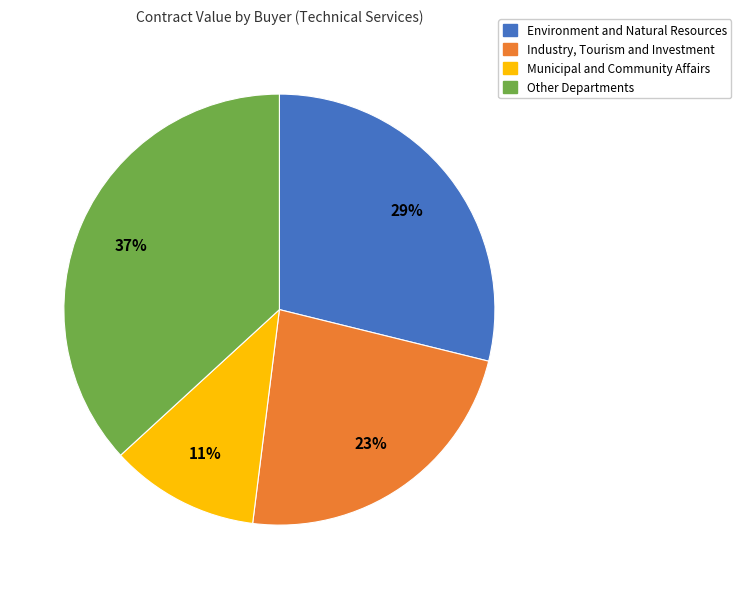

To the nearest percent, what is the average slice percentage?

25%